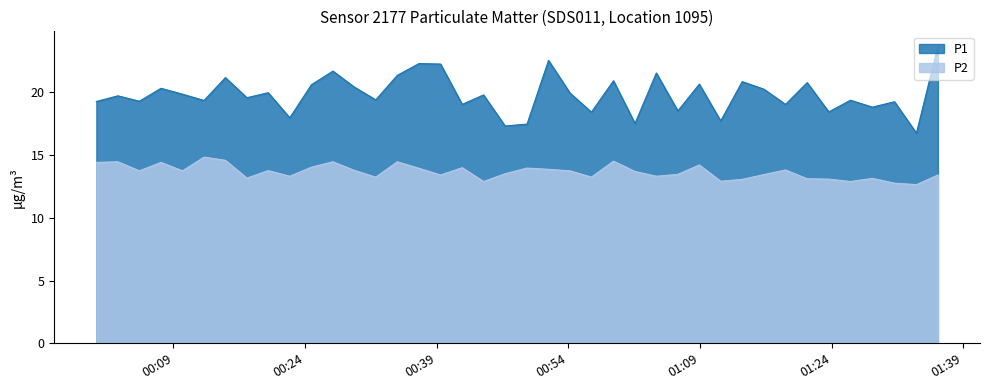

What are all the series names shown in the legend?

P1, P2